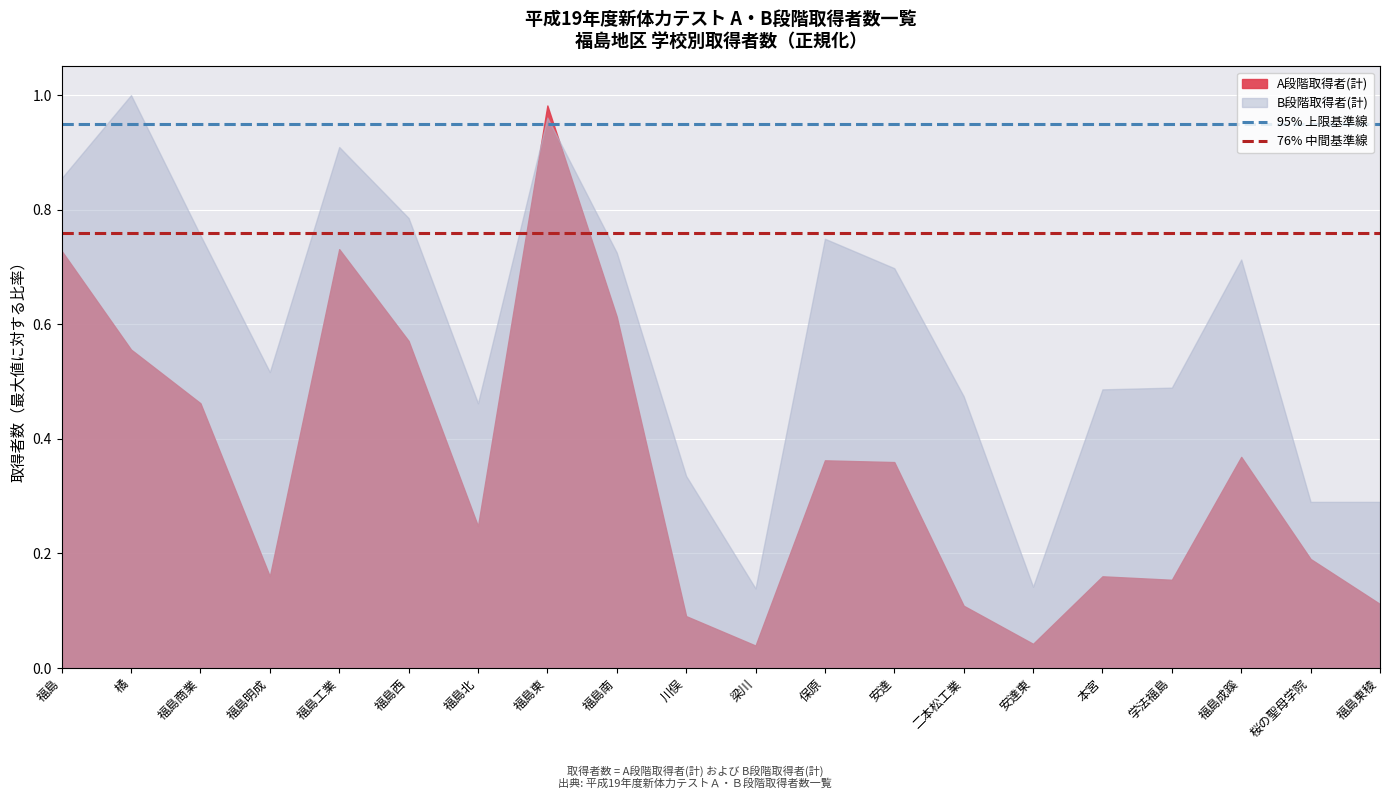

At which category does the chart reach its peak across all series?

福島